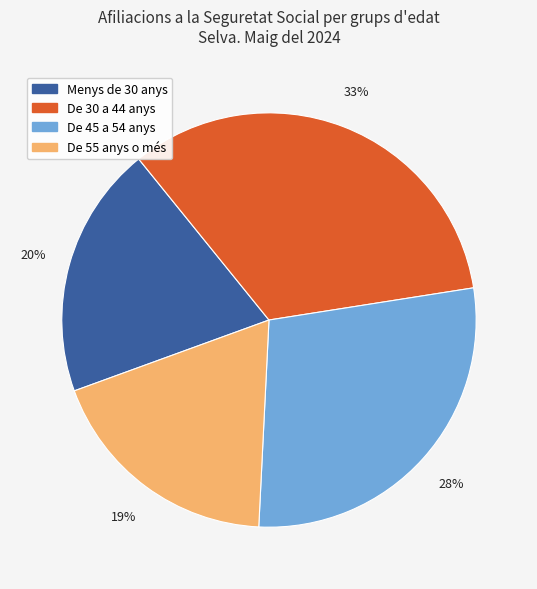

True or false: De 30 a 44 anys accounts for 33% of the total.

True